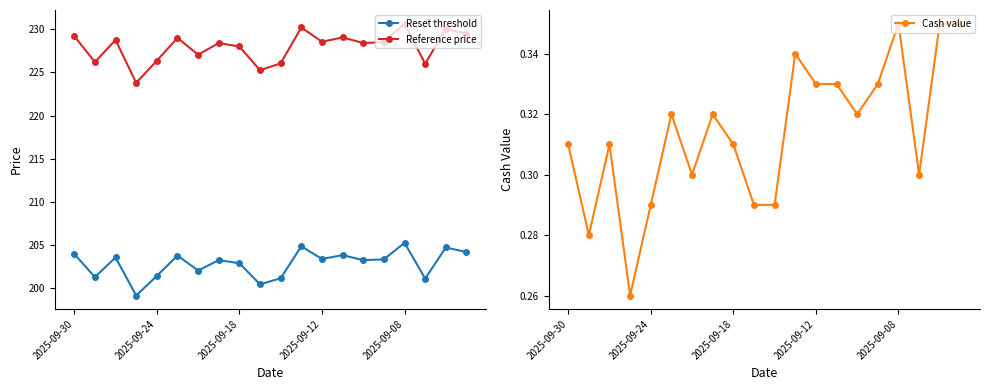

True or false: Reference price and Reset threshold intersect in this chart.

False